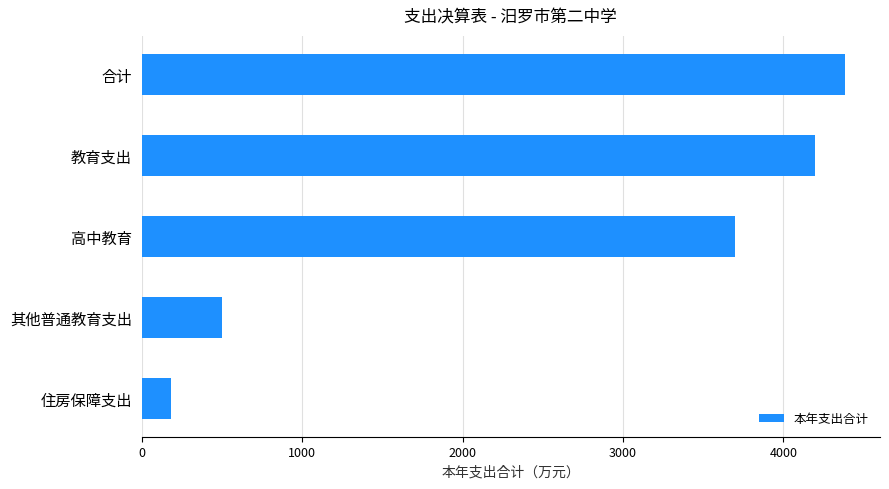

Which category has the lowest value across all series?

住房保障支出